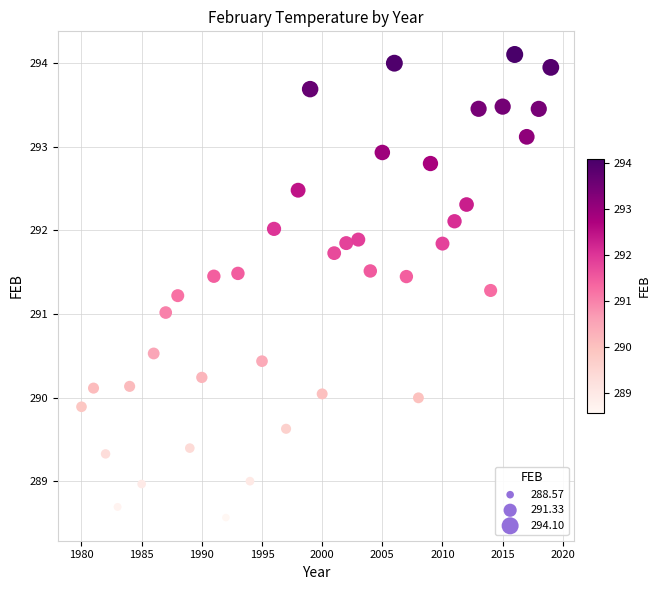

What is the range of Y values (max minus min)?

5.5